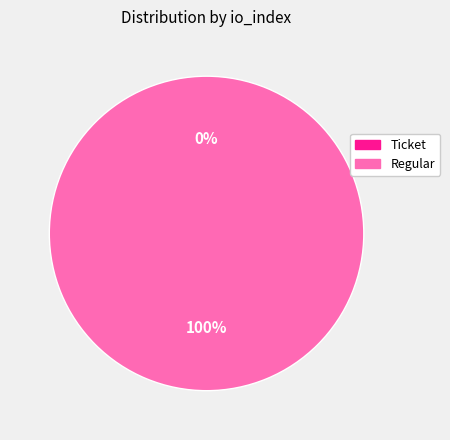

To the nearest percent, what percentage of the pie is Regular?

100%